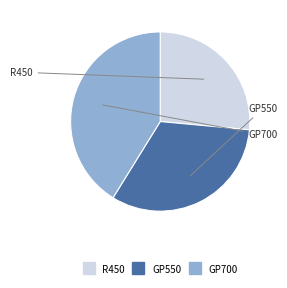

Approximately how many times larger is the value at GP550 compared to GP700?

0.8